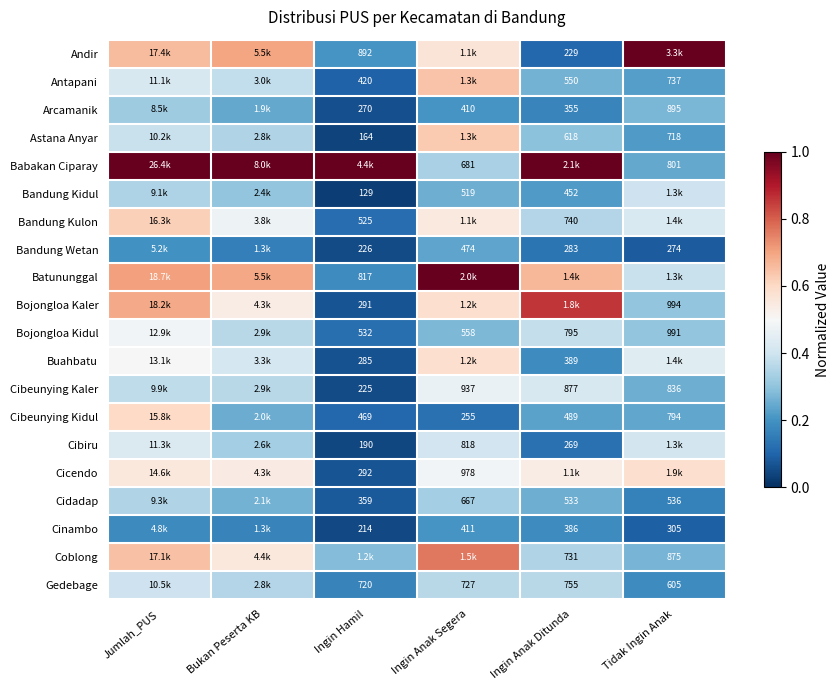

Count the Bojongloa Kidul values in the range 0 to 1.

6